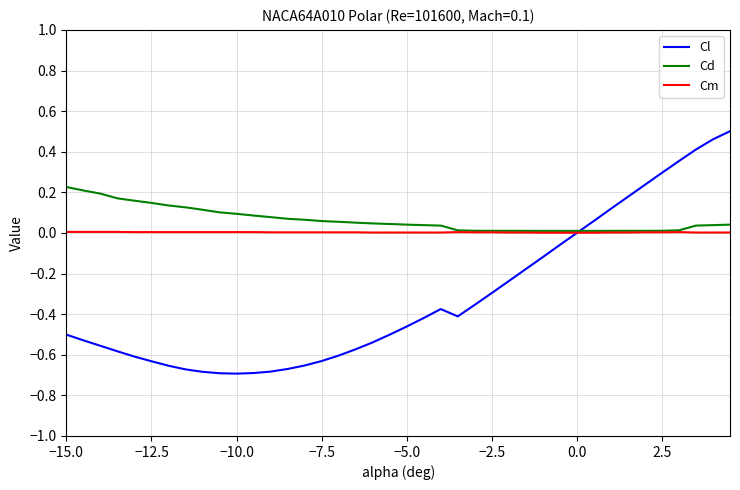

Which series has the largest range (max minus min)?

Cl